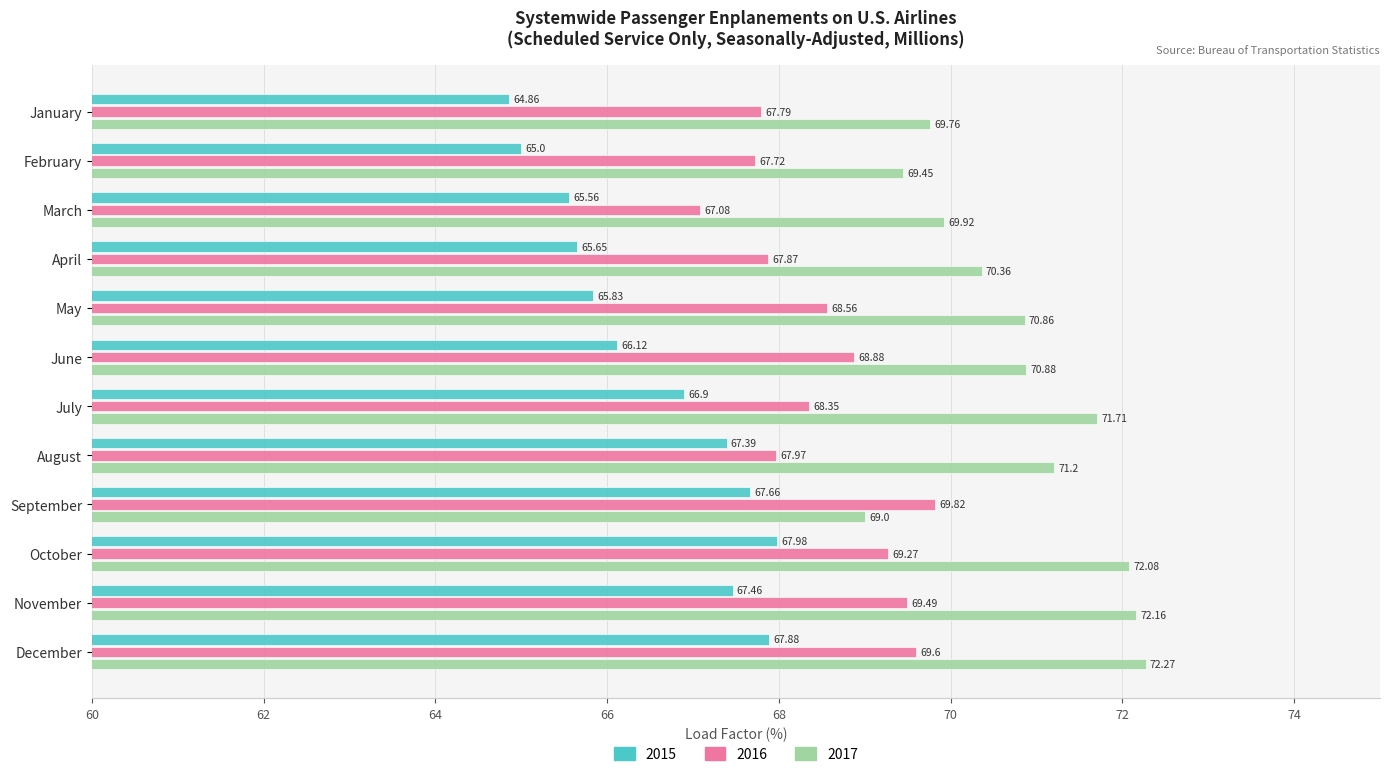

Which category has the lowest value across all series?

January